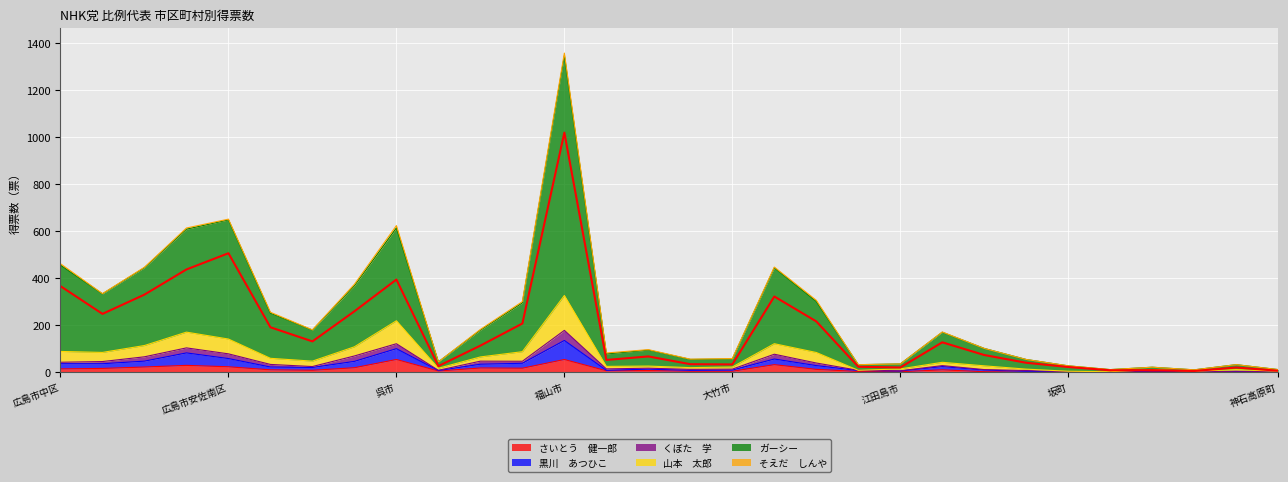

Where is the first local minimum for 黒川　あつひこ?

広島市安芸区